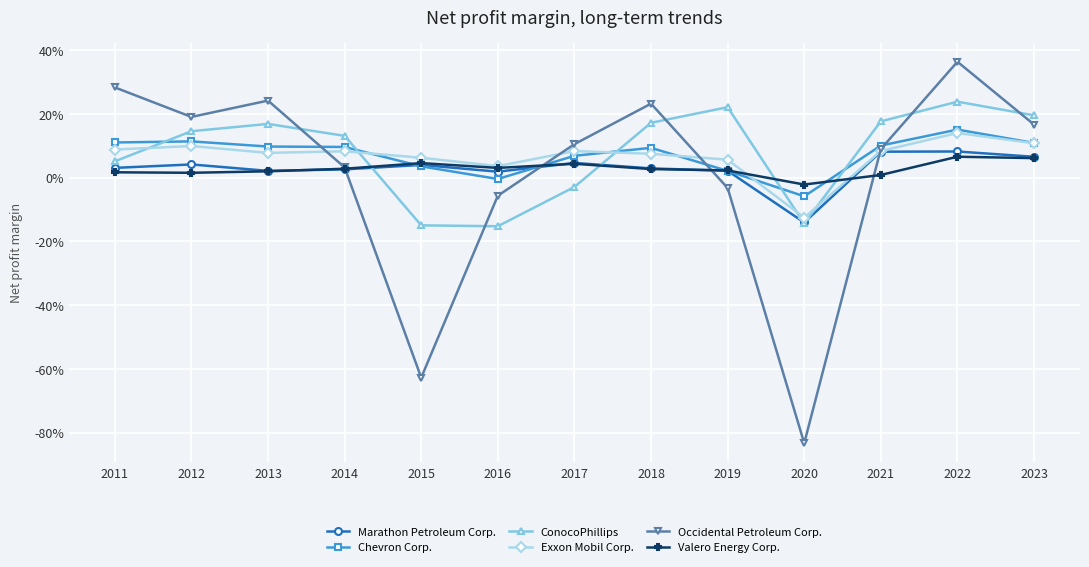

The value of Marathon Petroleum Corp. at 2023 is 0.1. True or false?

True